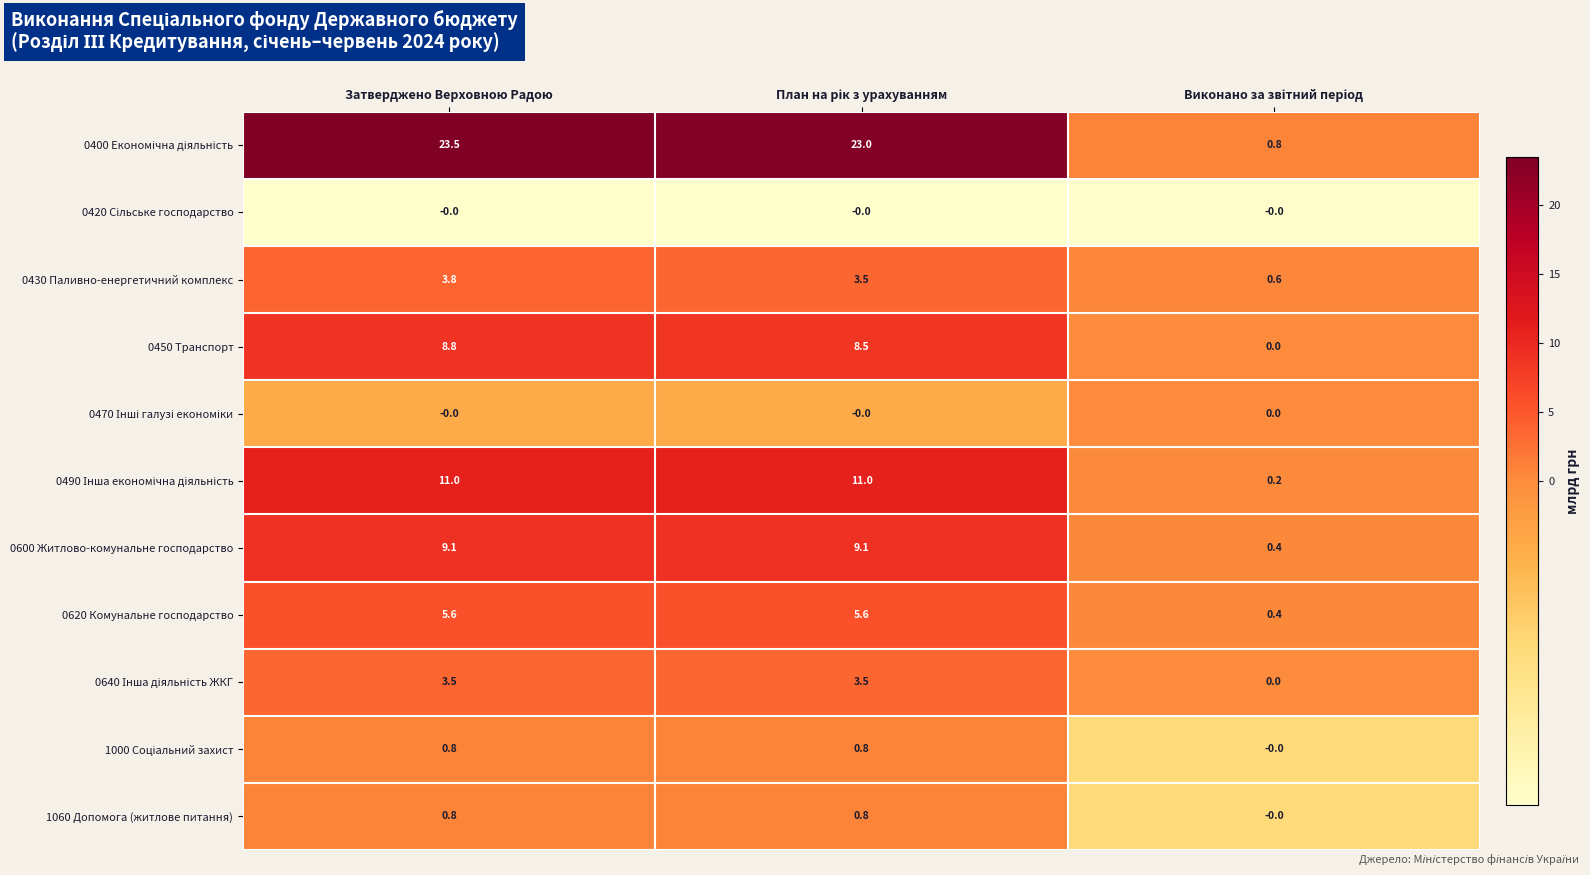

Which label corresponds to the largest value in the chart?

Затверджено Верховною Радою